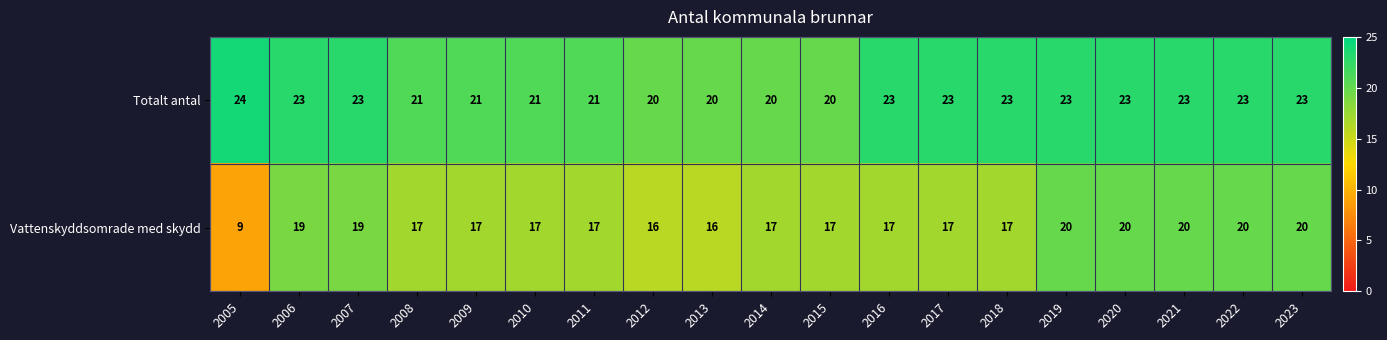

Which category has the highest value across all series?

2005